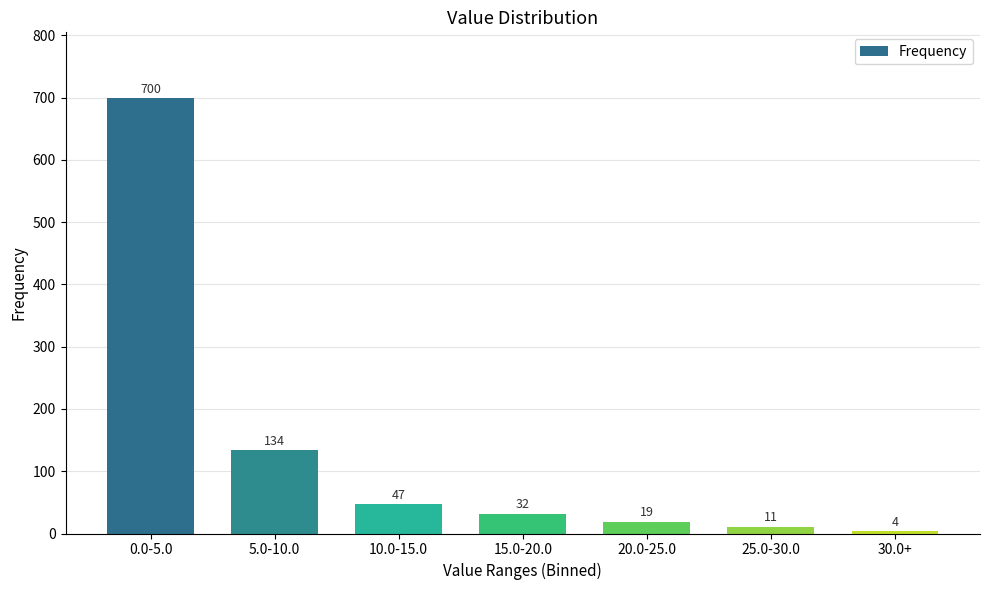

Reading left to right, list all the values displayed in this chart.

700	134	47	32	19	11	4